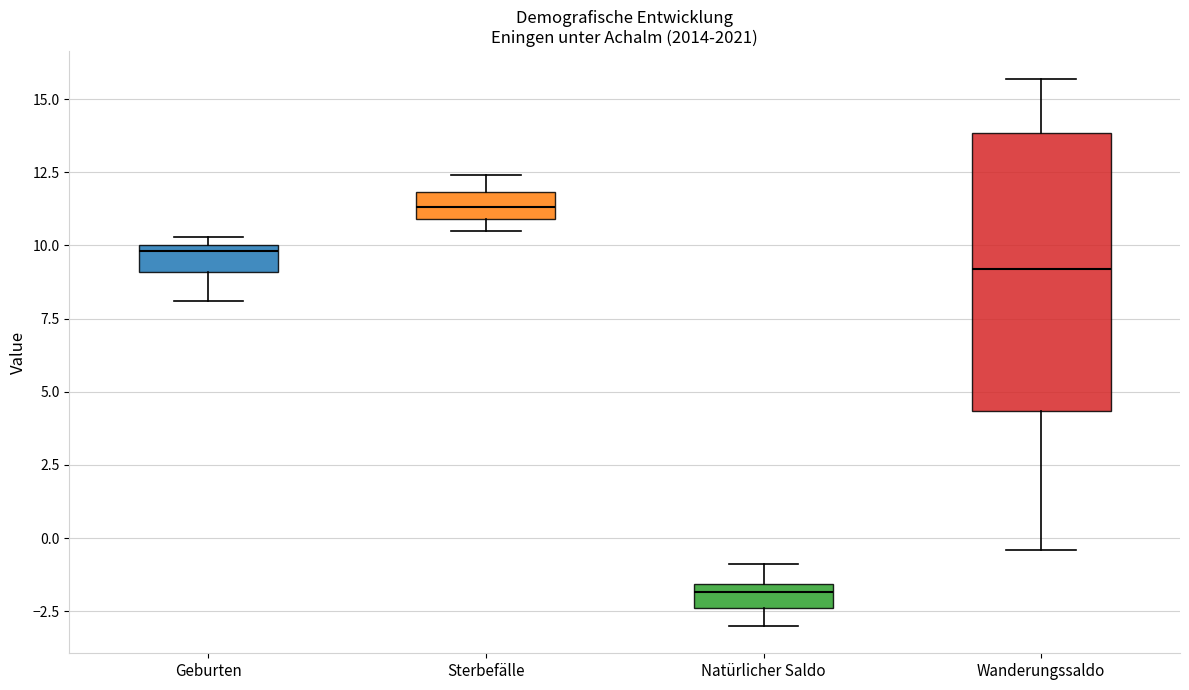

Which box's median line is the highest?

Sterbefälle